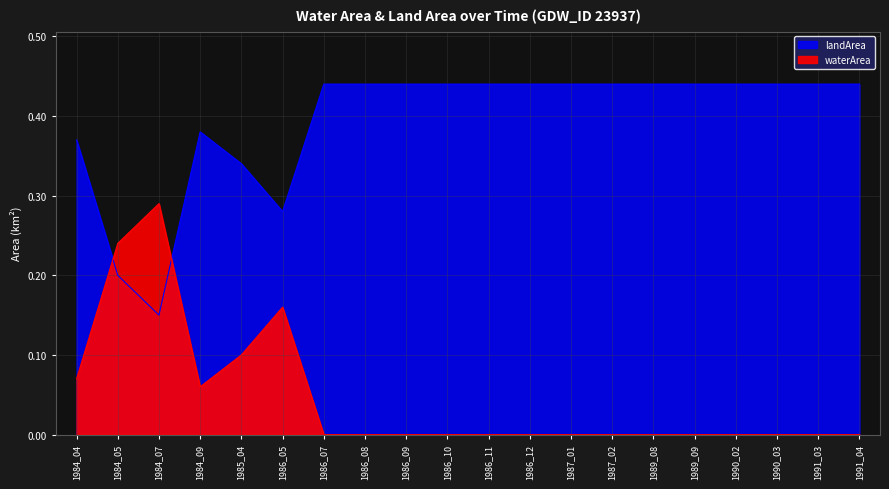

In waterArea, how many points are higher than both neighbors (excluding endpoints)?

1